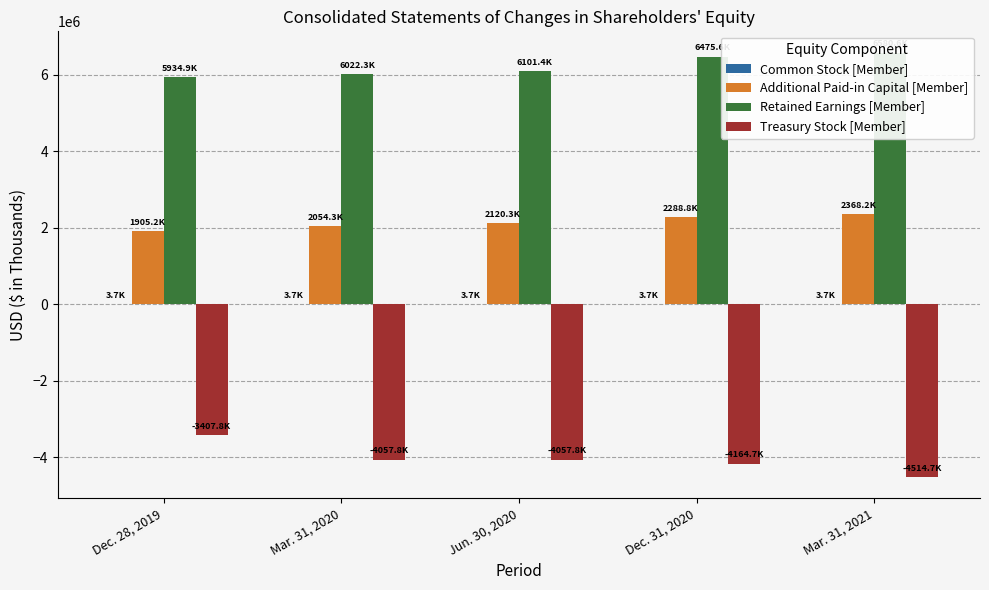

What is the spread (max minus min) of values at Mar. 31, 2021?

11095330